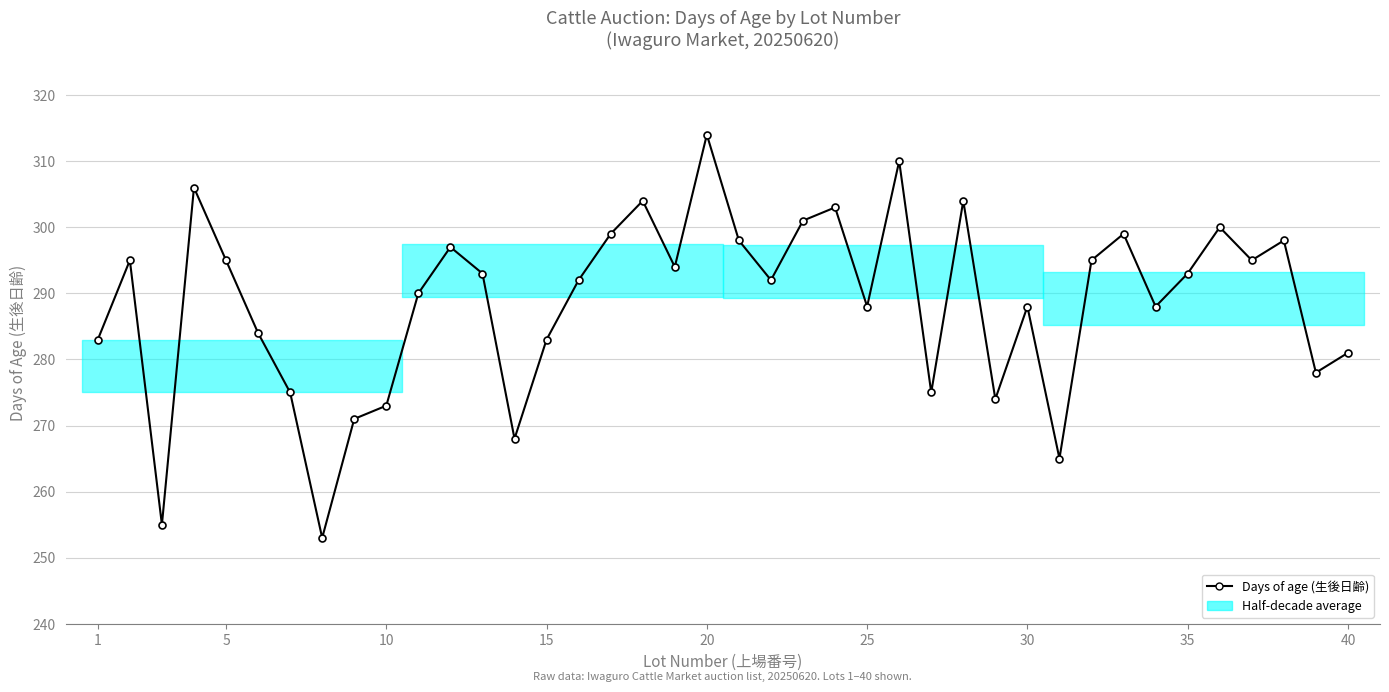

What is the greatest value displayed?

314